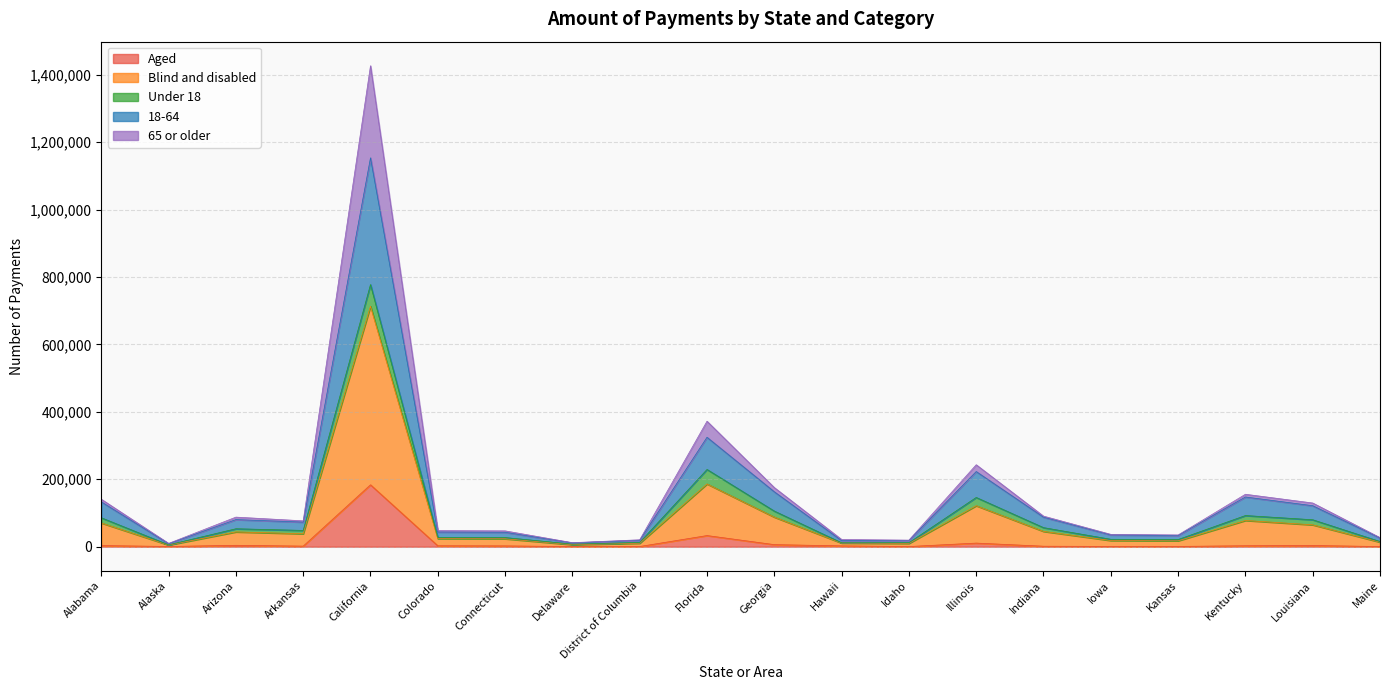

The 65 or older series shows 1671 at Alaska. True or false?

False